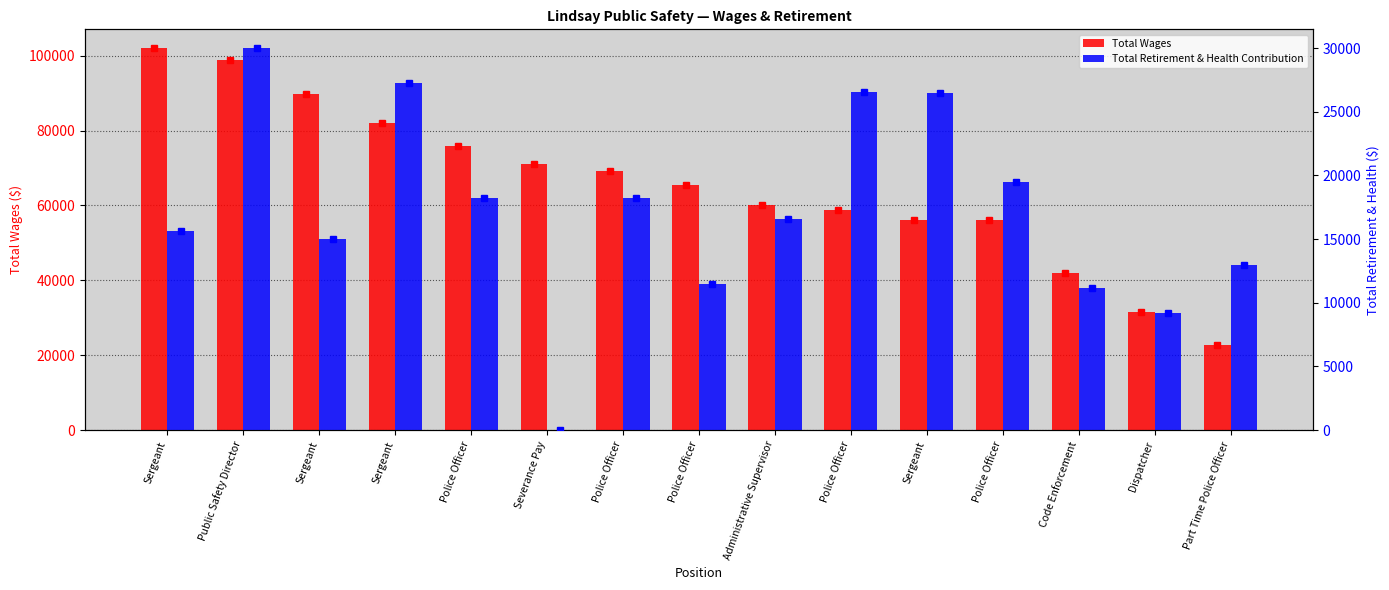

How many categories are shown in the chart?

15